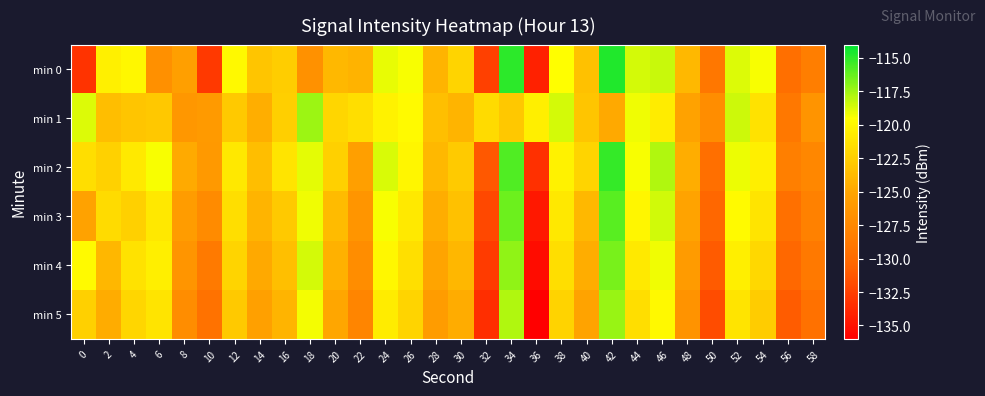

What is the difference between the highest and lowest values at 32?

11.8